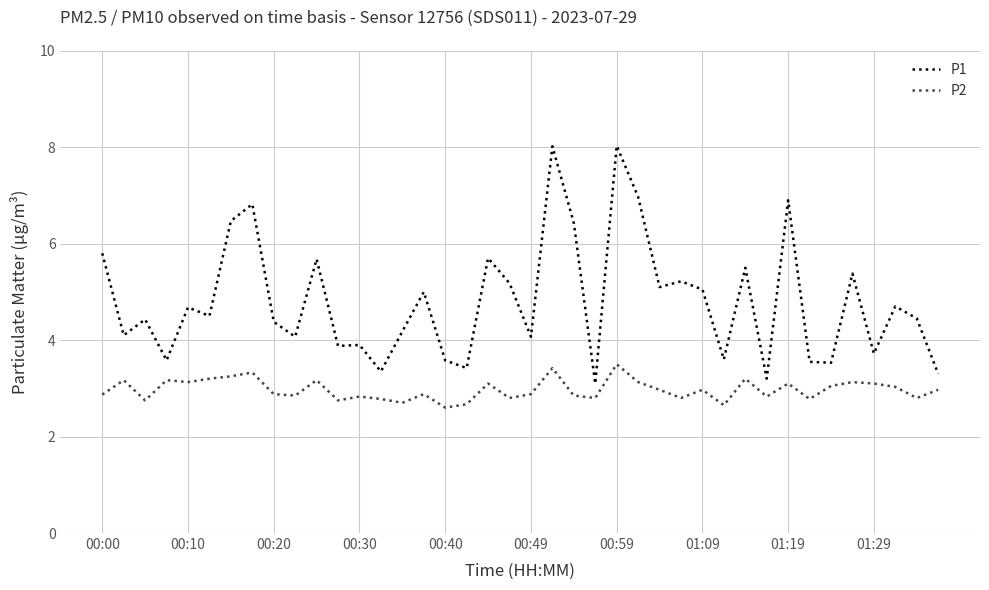

What is the lowest value of the P2 series?

2.6